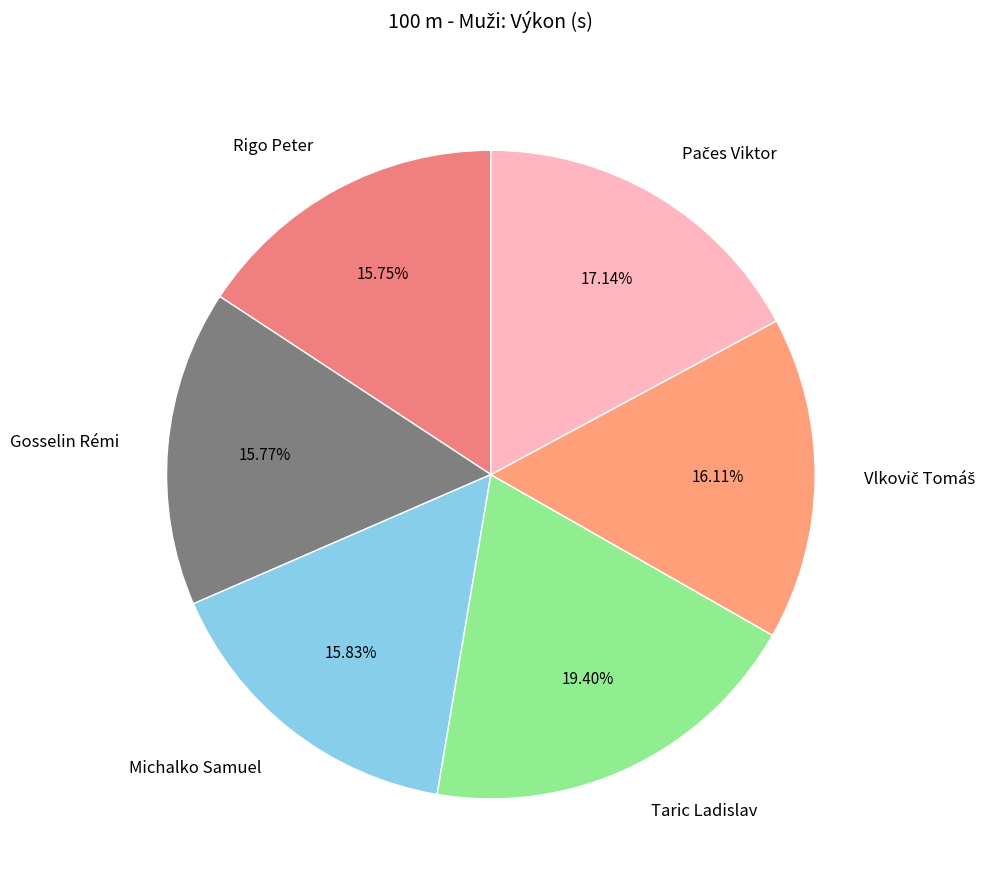

To the nearest percent, what is the combined percentage of Gosselin Rémi and Rigo Peter?

32%